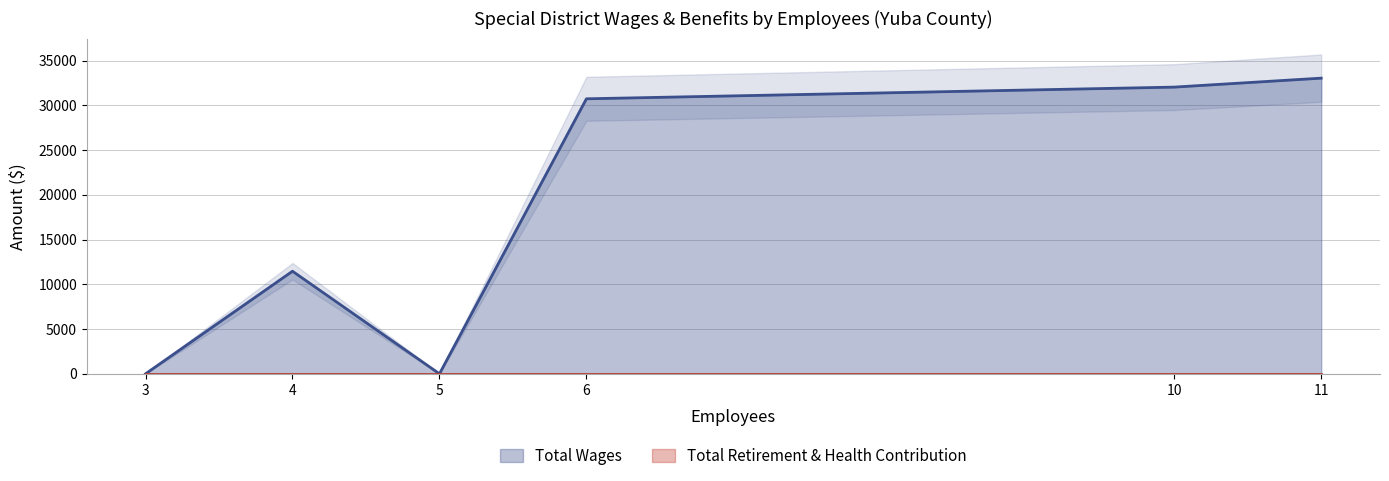

True or false: Total Retirement & Health Contribution and Total Wages cross at least once.

False